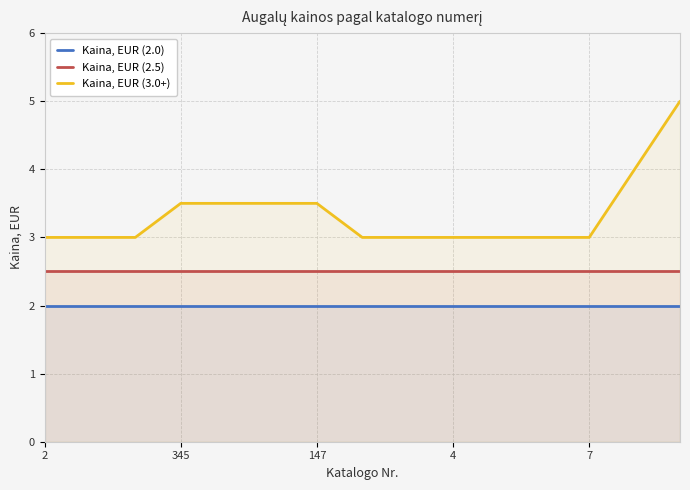

At how many categories does at least one series exceed 4?

1